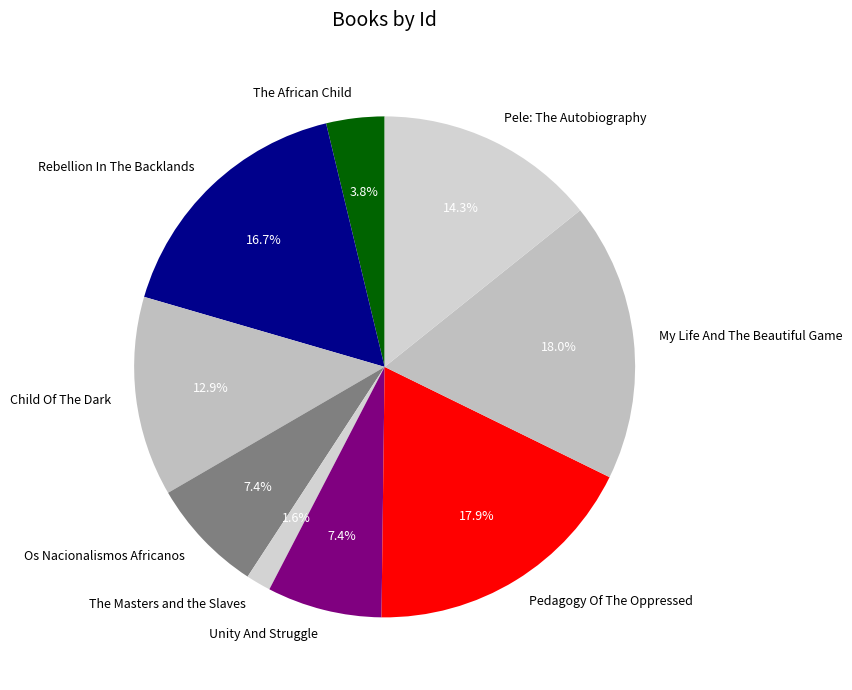

Is there a majority slice in this chart?

No